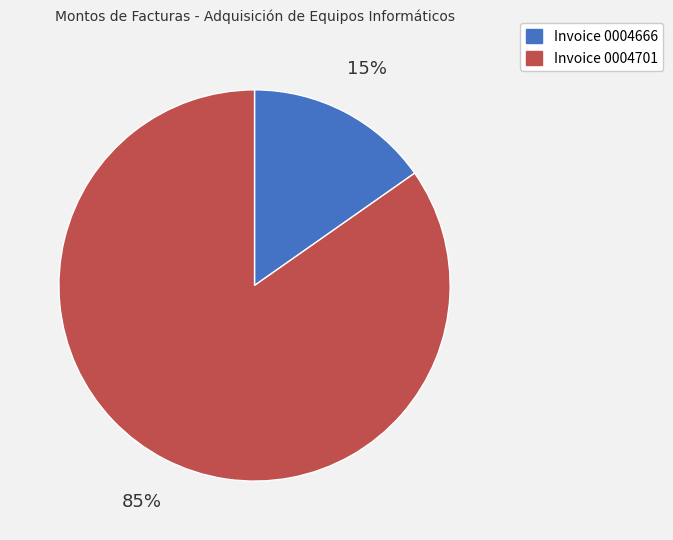

Is there a majority slice in this chart?

Yes